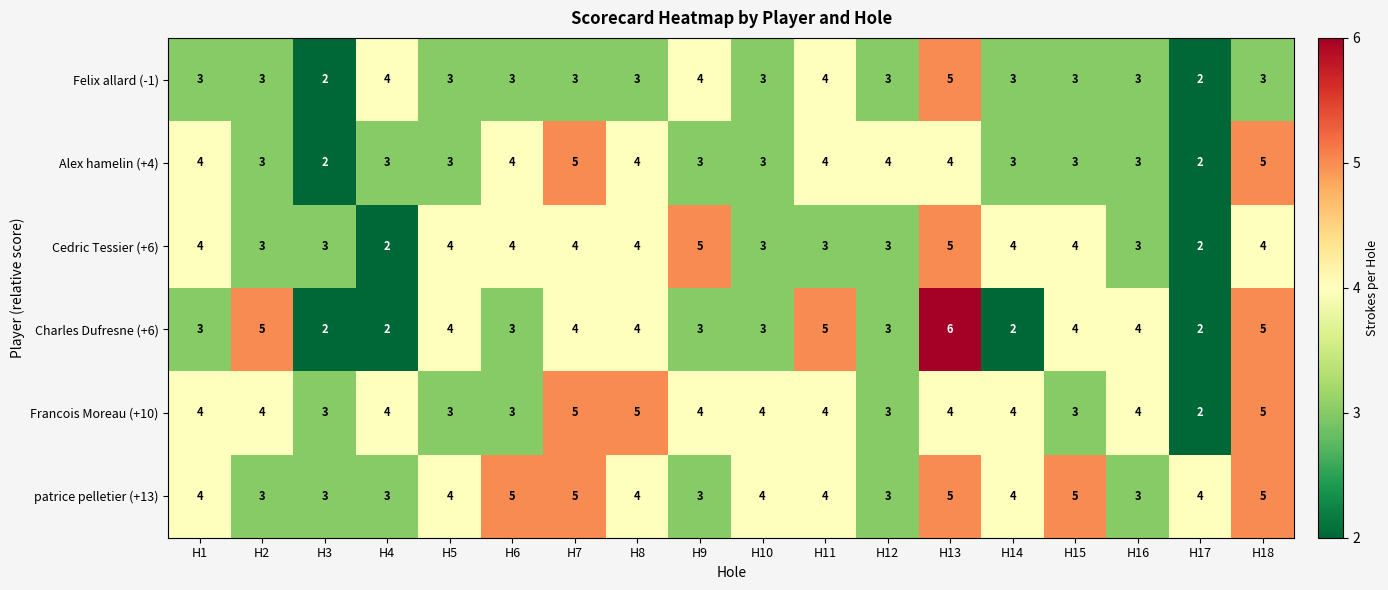

How many distinct data groups are displayed?

6